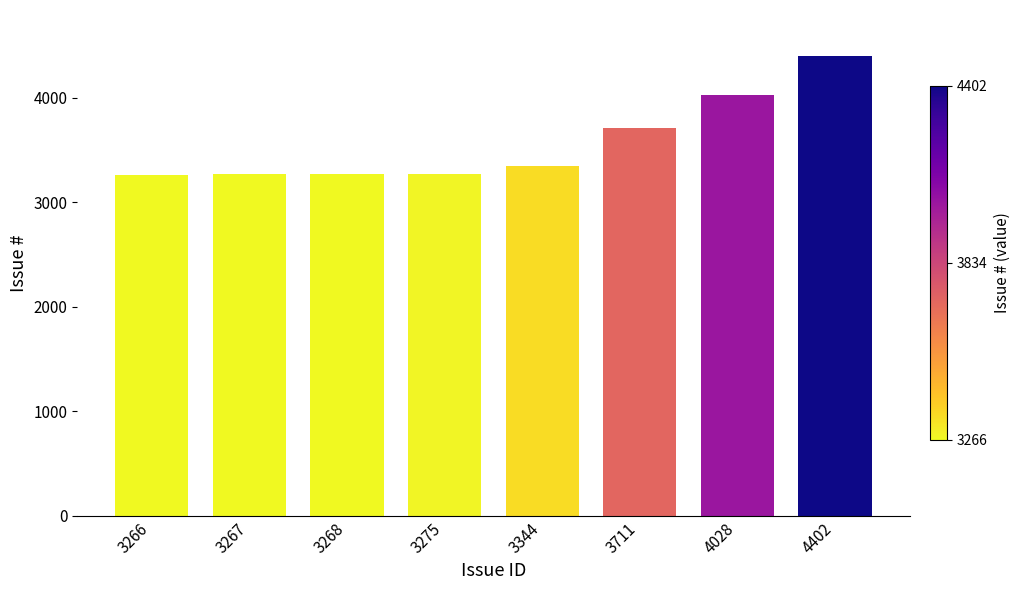

How many data points are less than 3344?

4